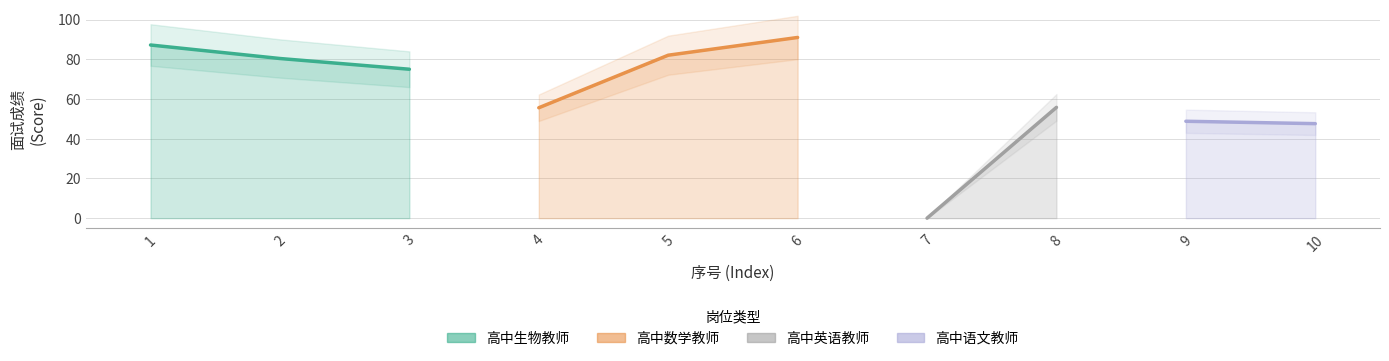

List the labels in order of value, smallest first.

7, 10, 9, 4, 8, 3, 2, 5, 1, 6